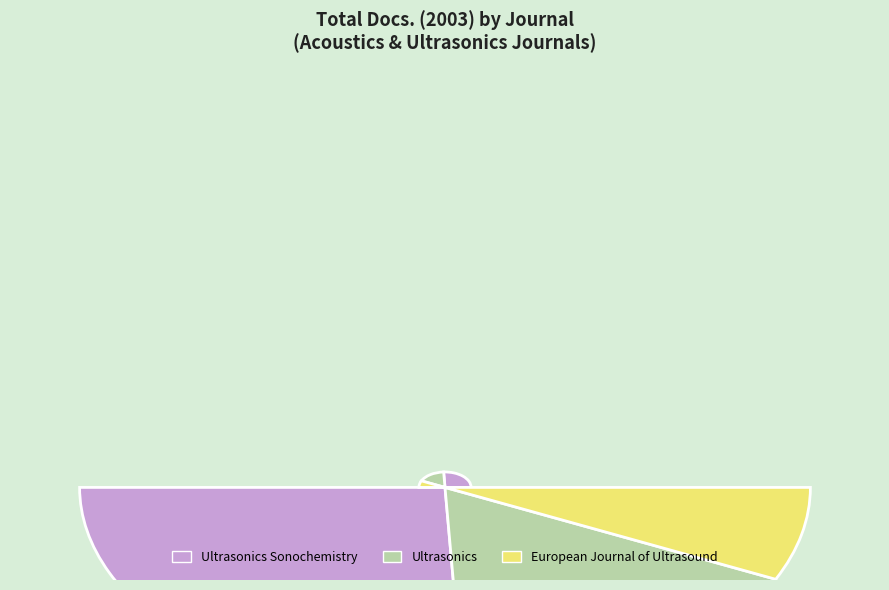

To the nearest percent, what is the combined percentage of European Journal of Ultrasound and Ultrasonics?

48%